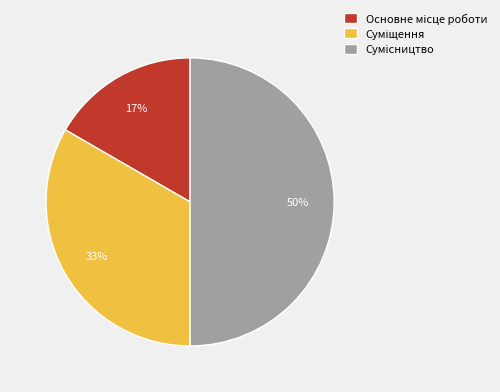

How many segments does this pie chart have?

3